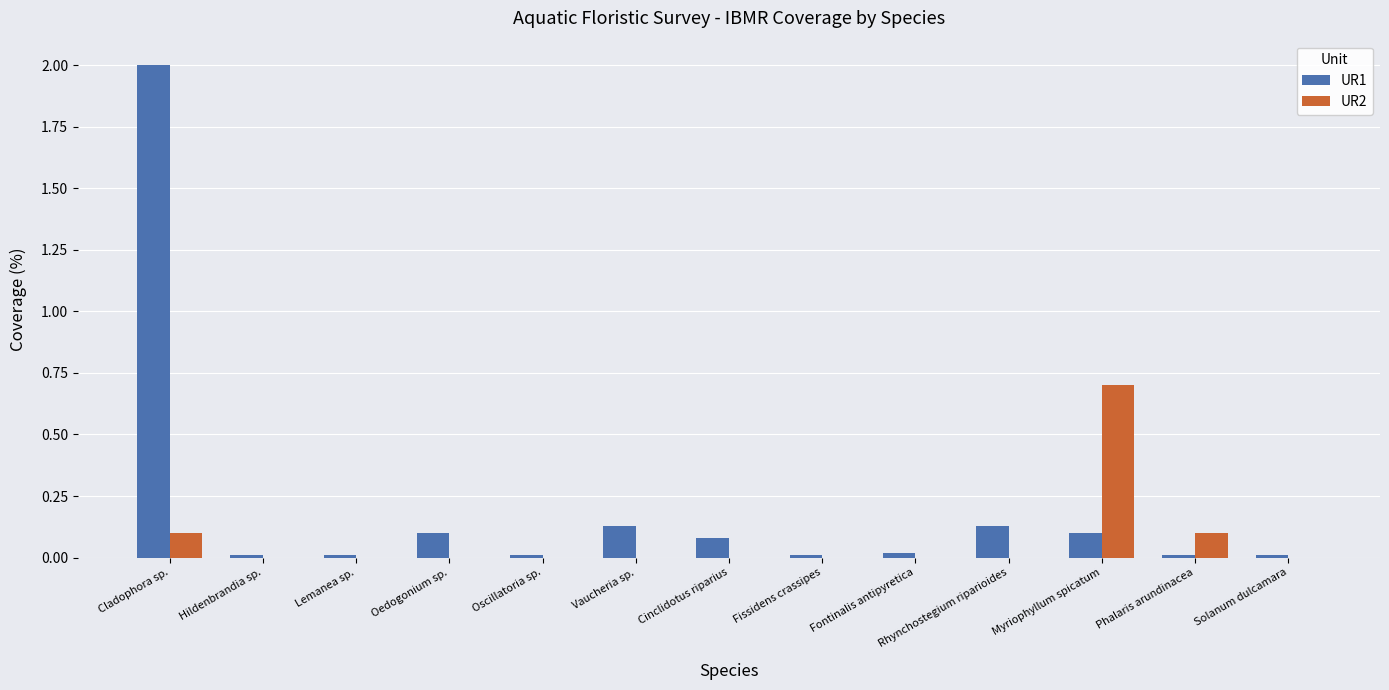

What is the sum of all UR1 values?

2.6